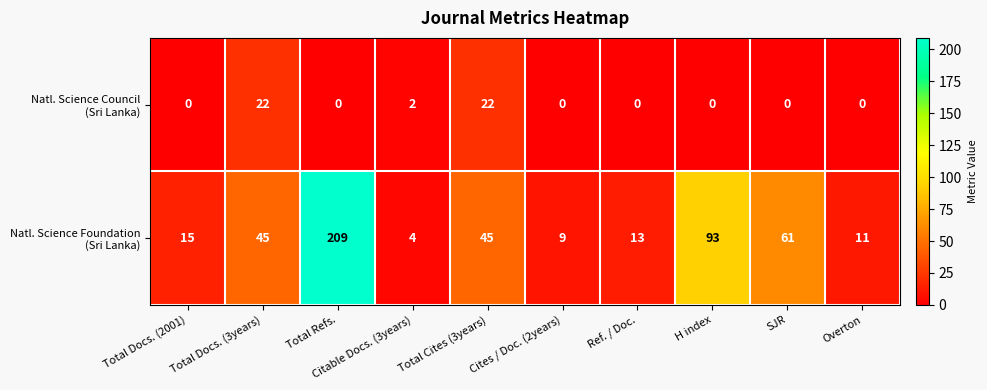

At which category is the sum across all series the highest?

Total Refs.